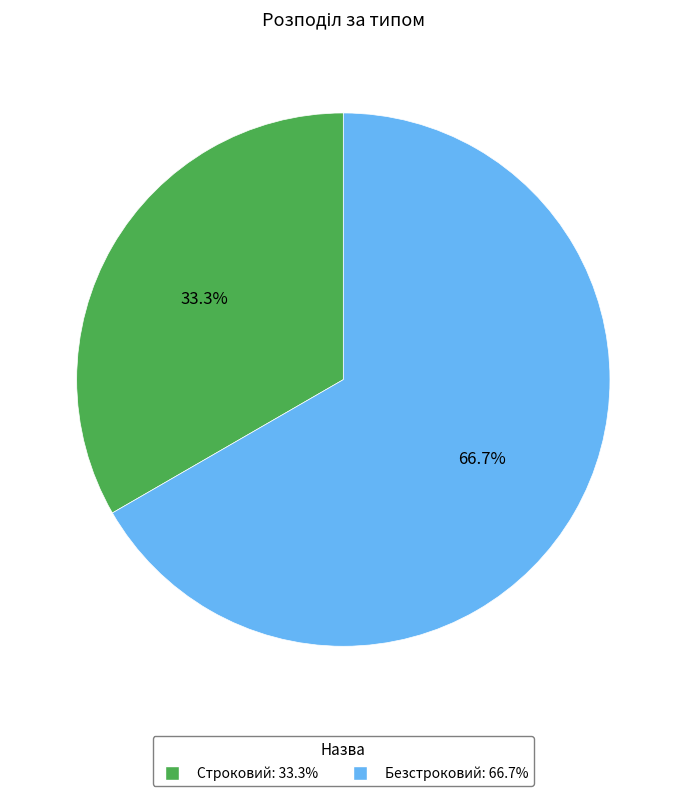

Rank the categories by value from lowest to highest.

Строковий, Безстроковий